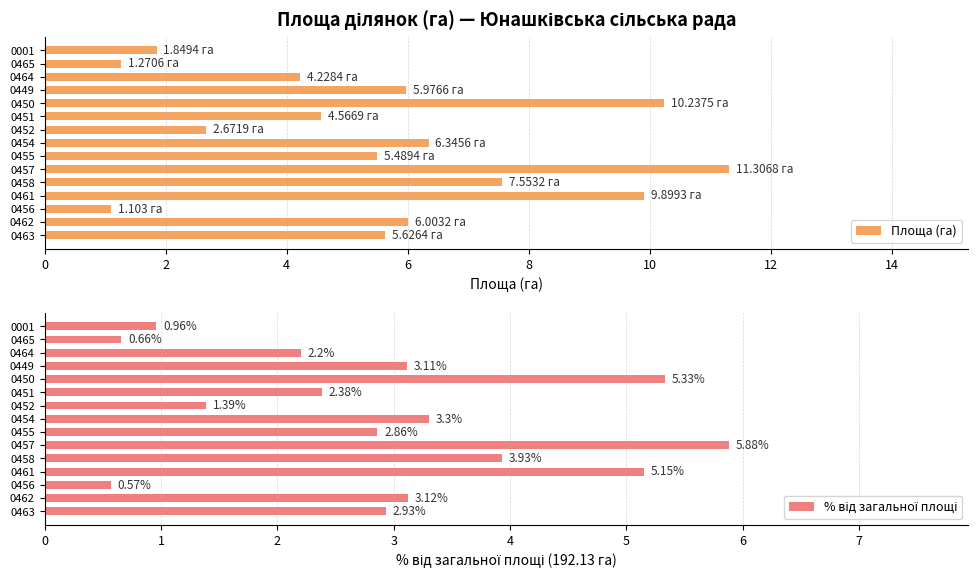

What are all the series names shown in the legend?

Площа (га), % від загальної площі